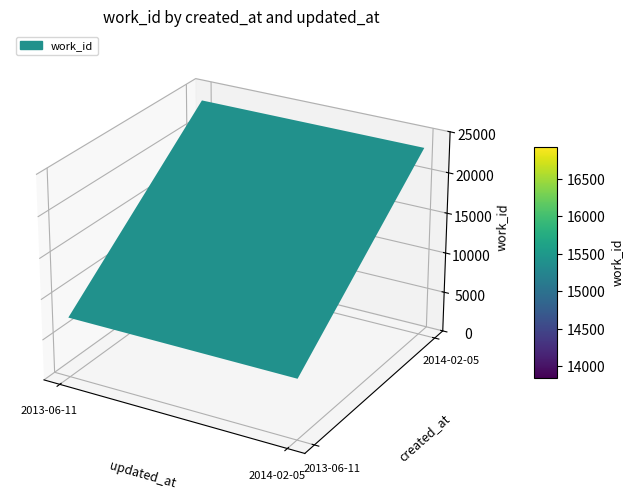

Rank the categories by Row1 value from highest to lowest.

2014-02-05, 2013-06-11